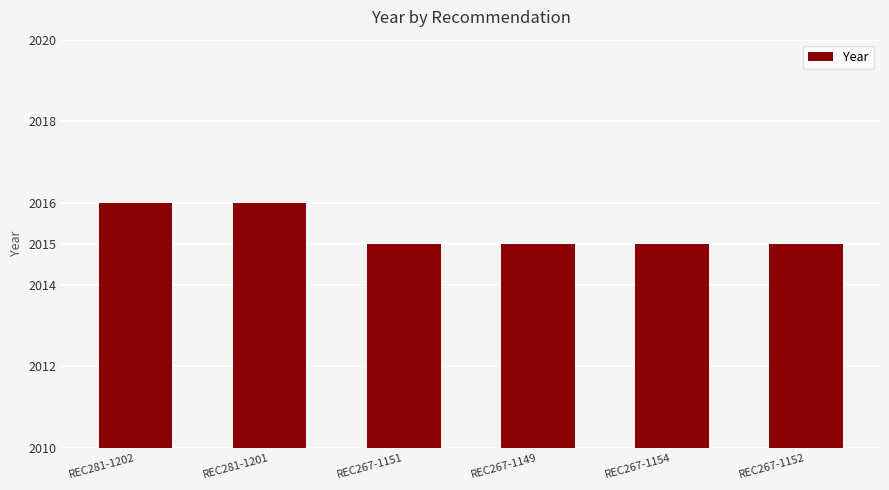

The chart shows a value of 2016 at REC281-1201. True or false?

True